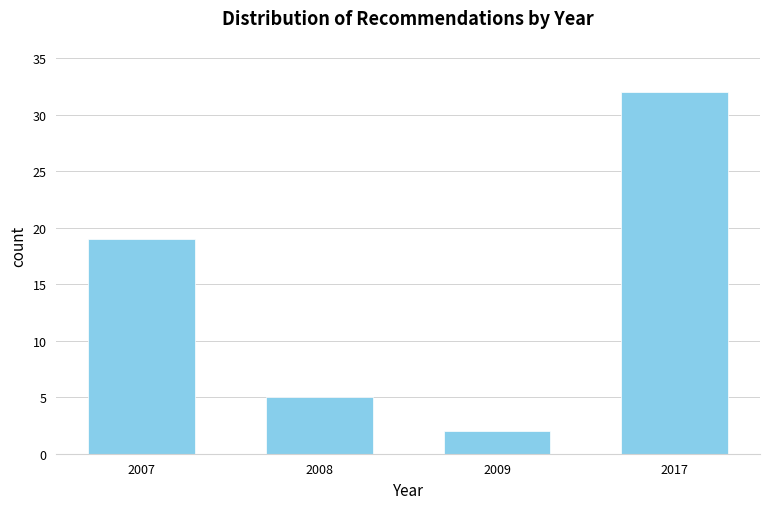

Reading left to right, transcribe all the data shown in this chart.

19	5	2	32